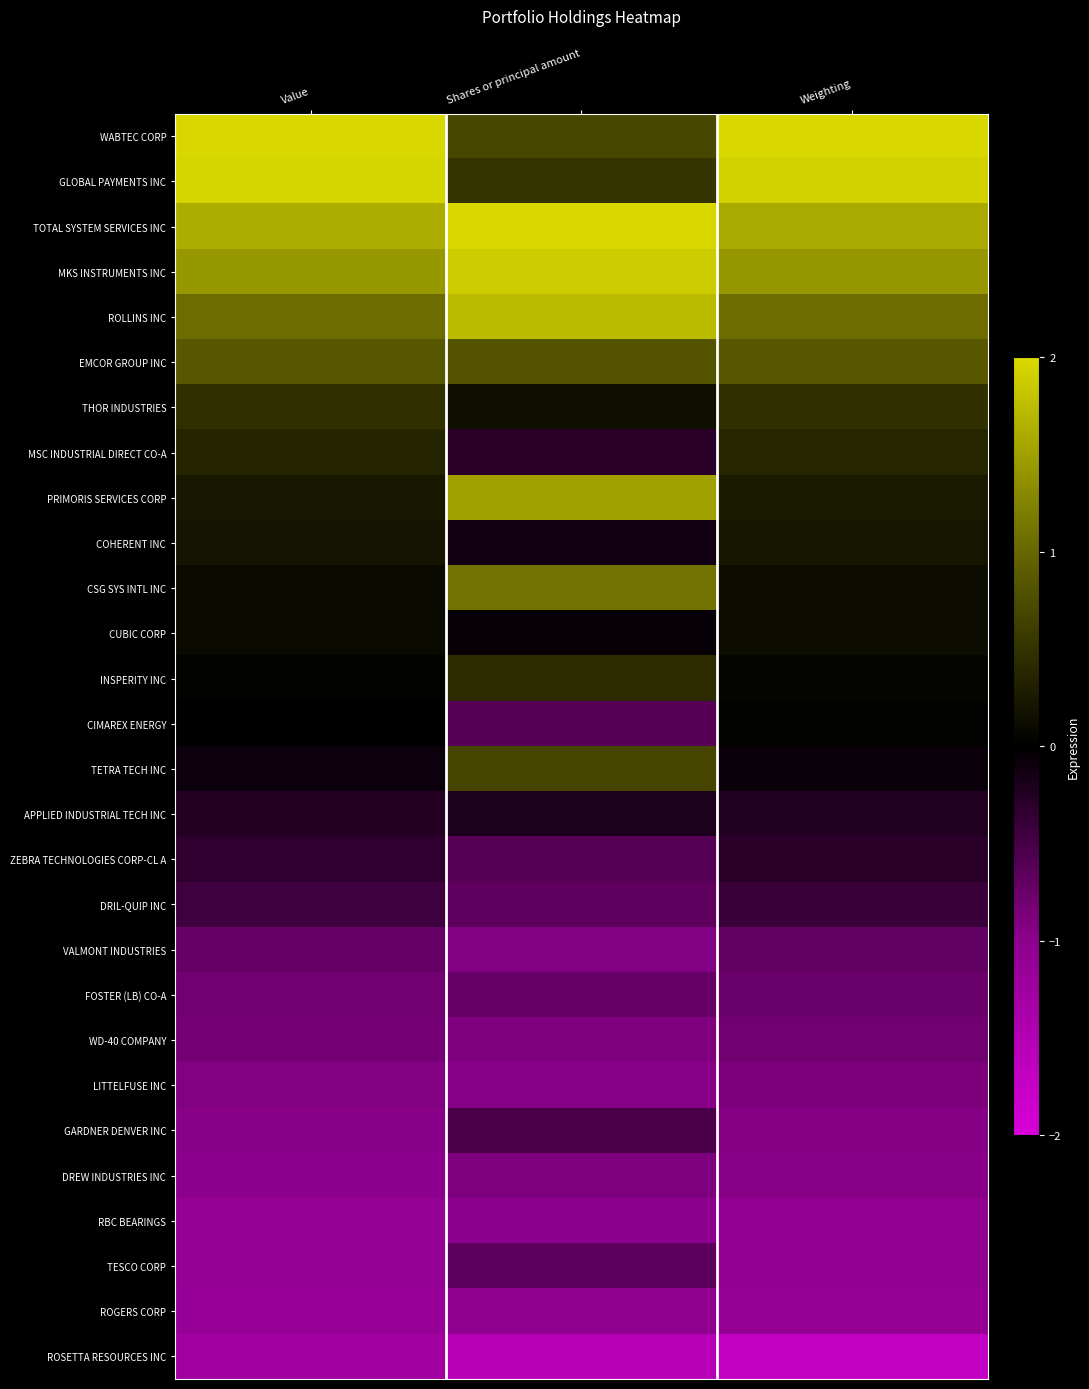

At which category is the sum across all series the highest?

Weighting